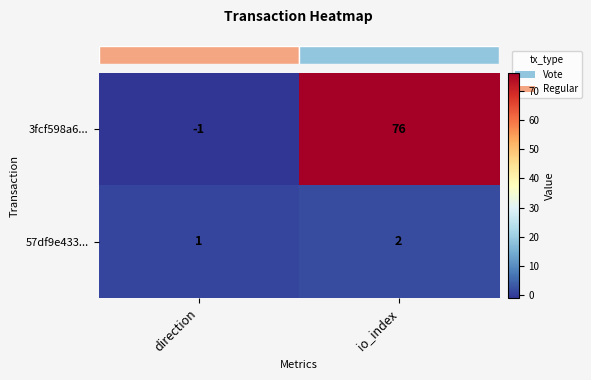

The 57df9e433... series shows 1 at direction. True or false?

True